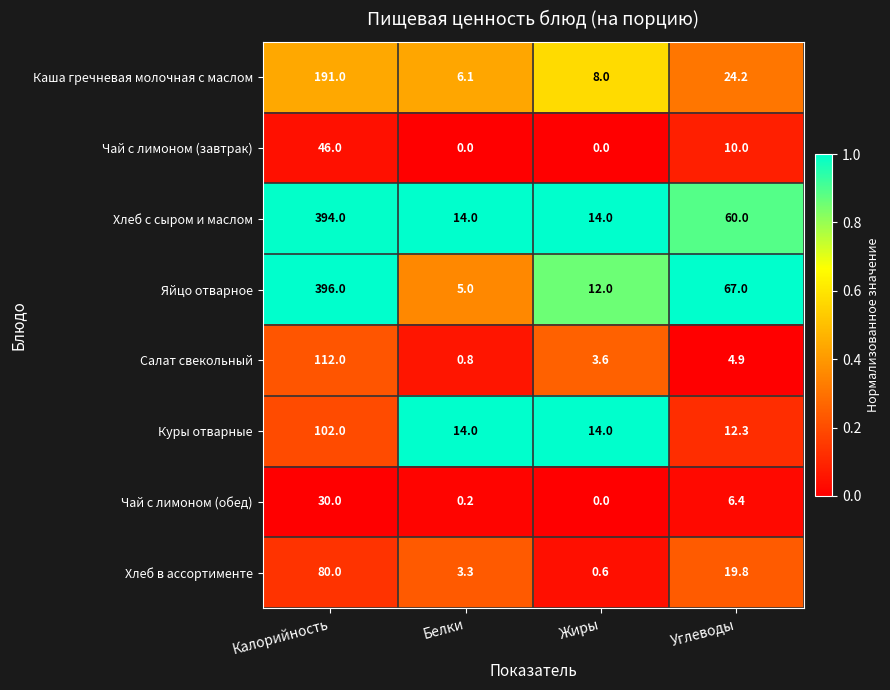

True or false: Хлеб с сыром и маслом has a value of 24.7 at Углеводы.

False